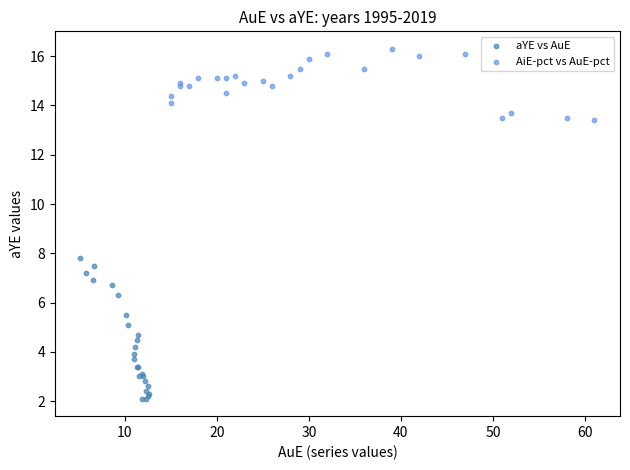

Which series contains the lowest Y value?

aYE vs AuE